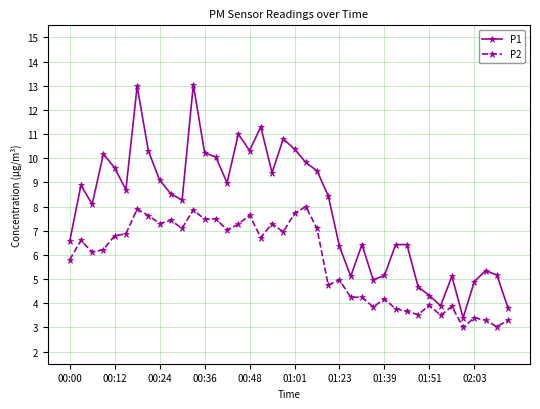

Which series has the largest total across all categories?

P1